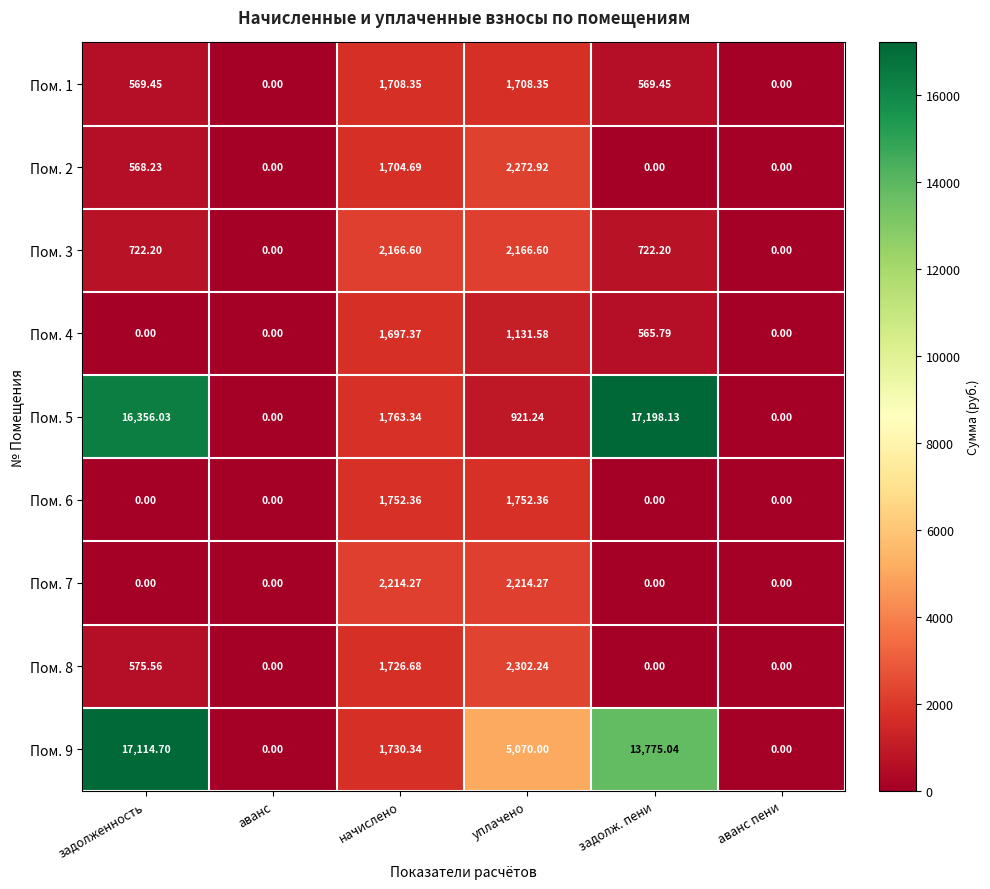

Count the number of categories in the chart.

6